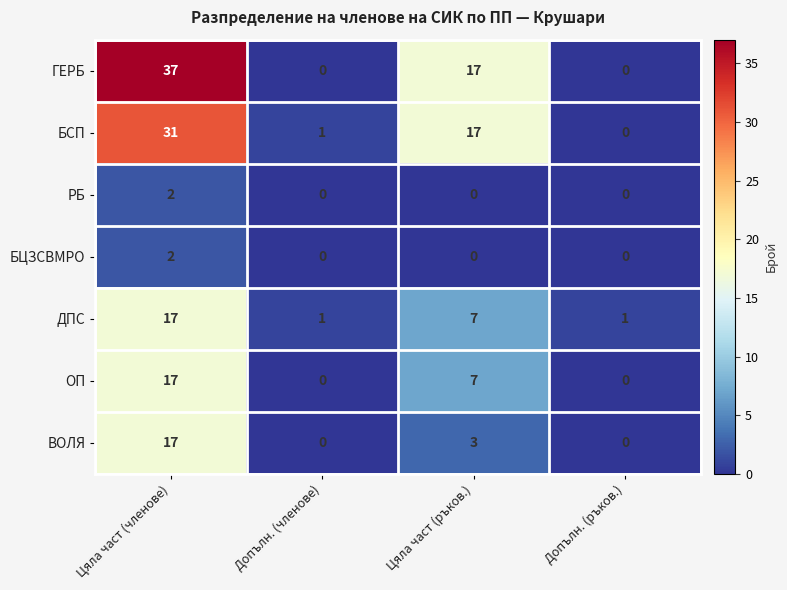

At which label does ОП reach its peak?

Цяла част (членове)